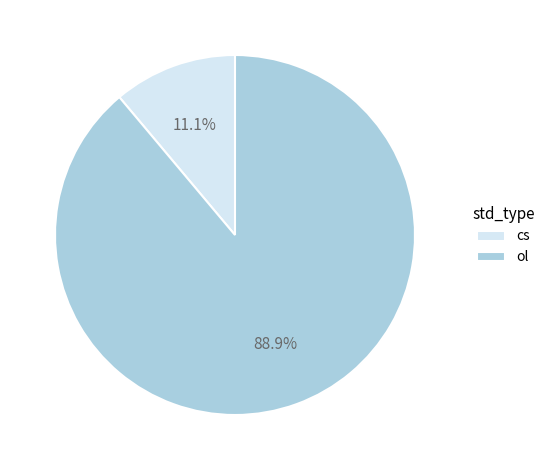

How many segments does this pie chart have?

2